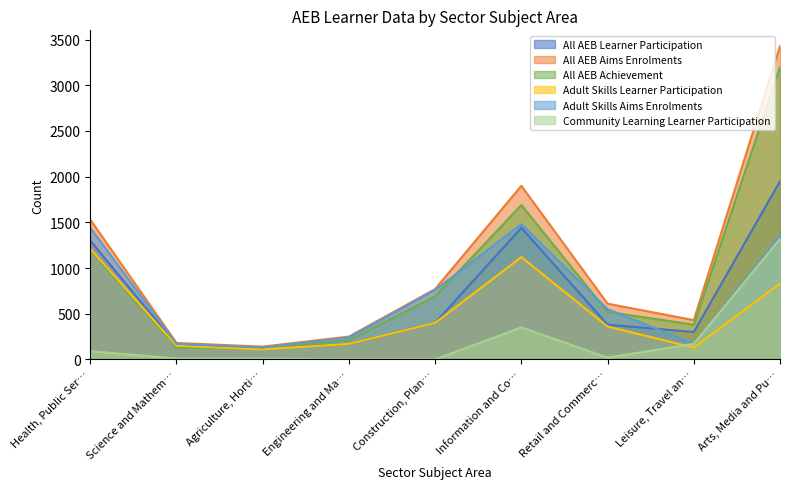

How many data points in Adult Skills Learner Participation are less than 360?

4